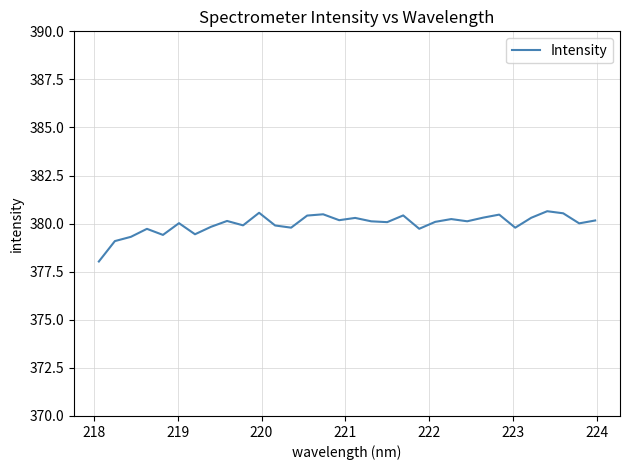

What is the maximum value shown in the chart?

380.6